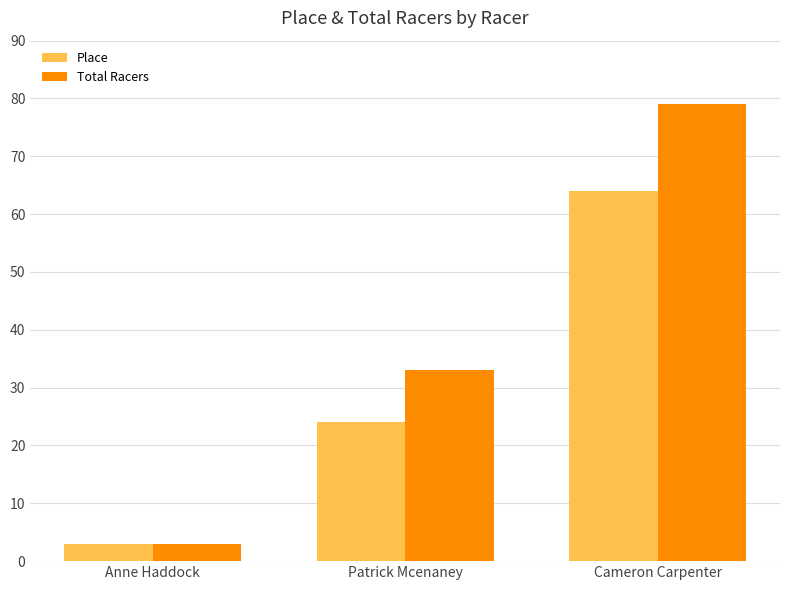

Which series changed the most between Anne Haddock and Cameron Carpenter?

Total Racers